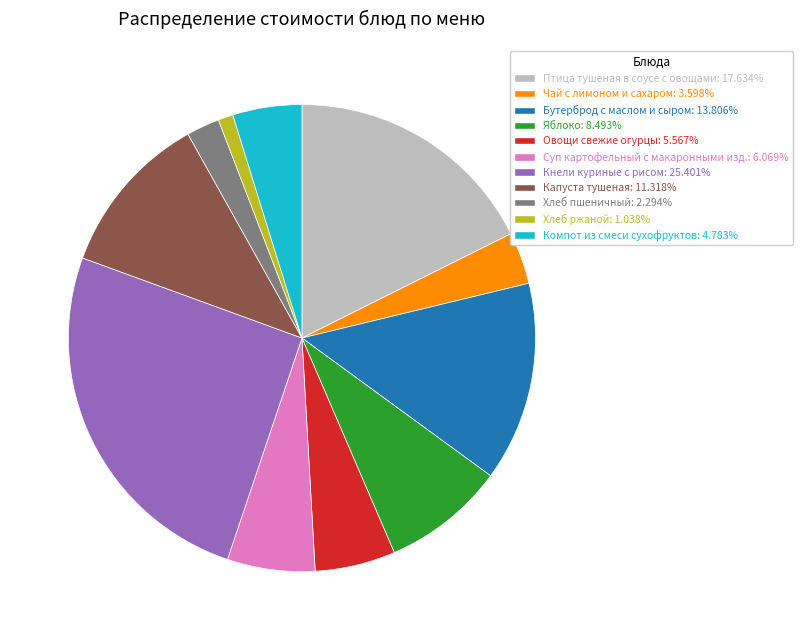

The Яблоко slice represents 16% of the pie. True or false?

False